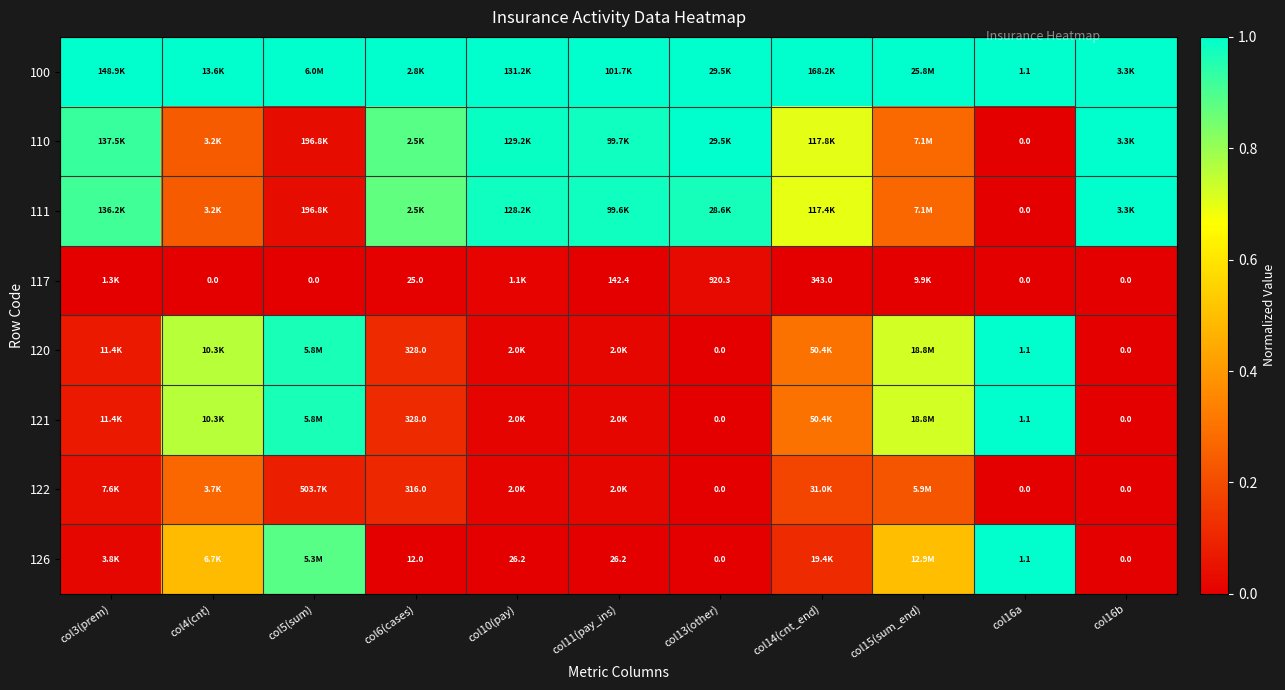

Which category has the highest value in the 117 series?

col13(other)